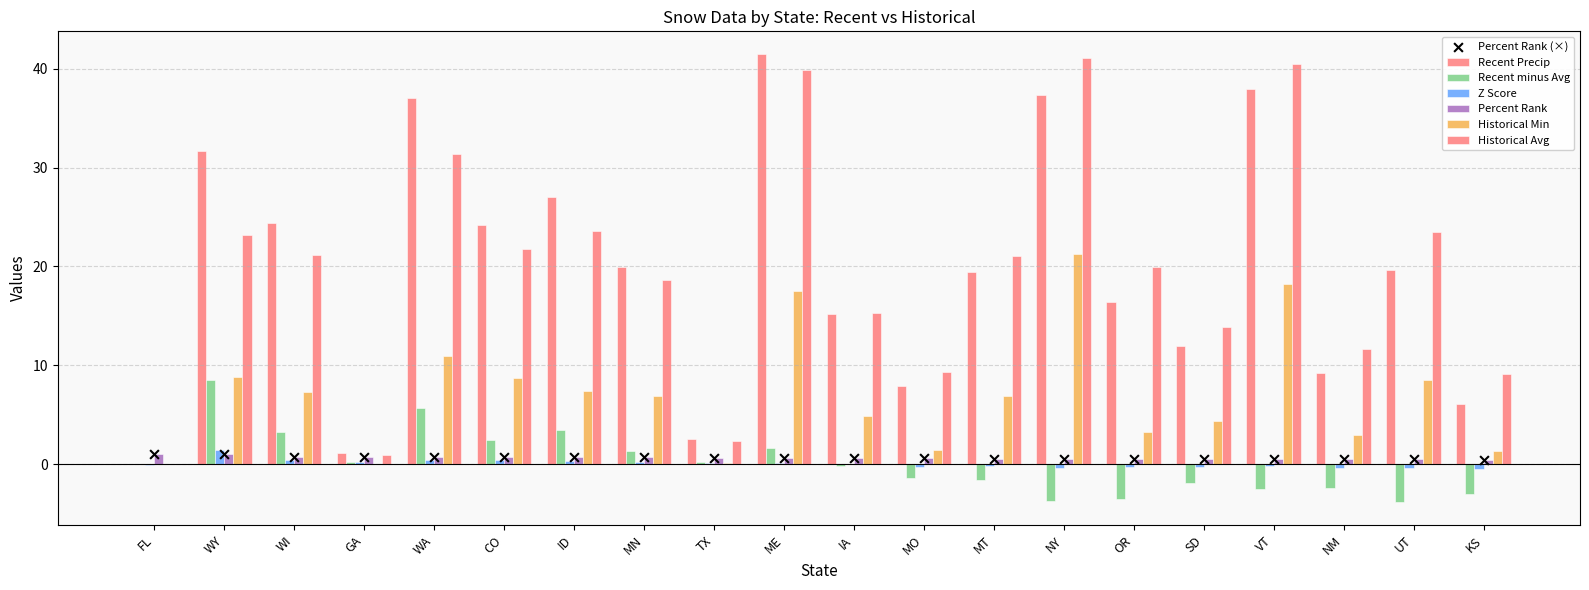

At which category is the sum across all series the highest?

ME